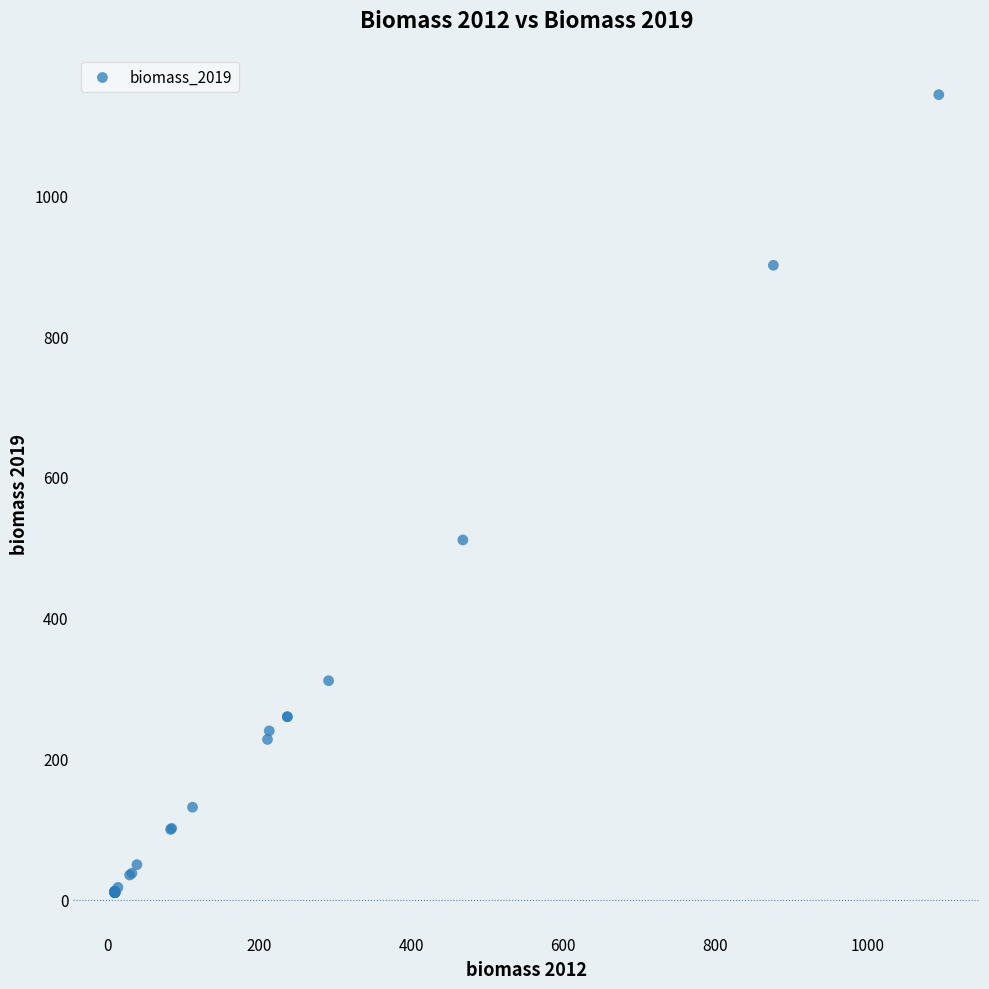

What Y value in the scatter plot is closest to 576?

510.6